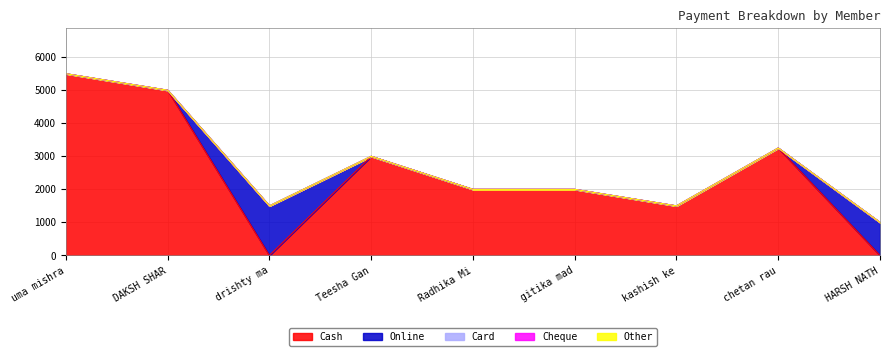

What is the spread (max minus min) of values at kashish keshwani?

1500